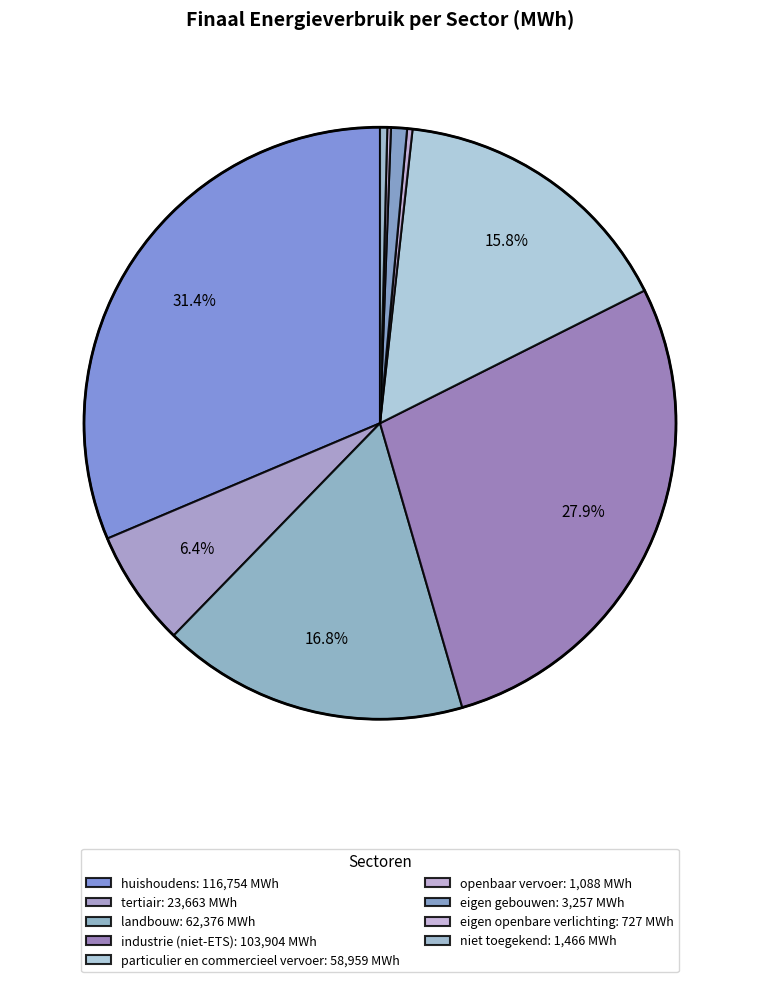

To the nearest percent, what is the combined percentage of particulier en commercieel vervoer and landbouw?

33%